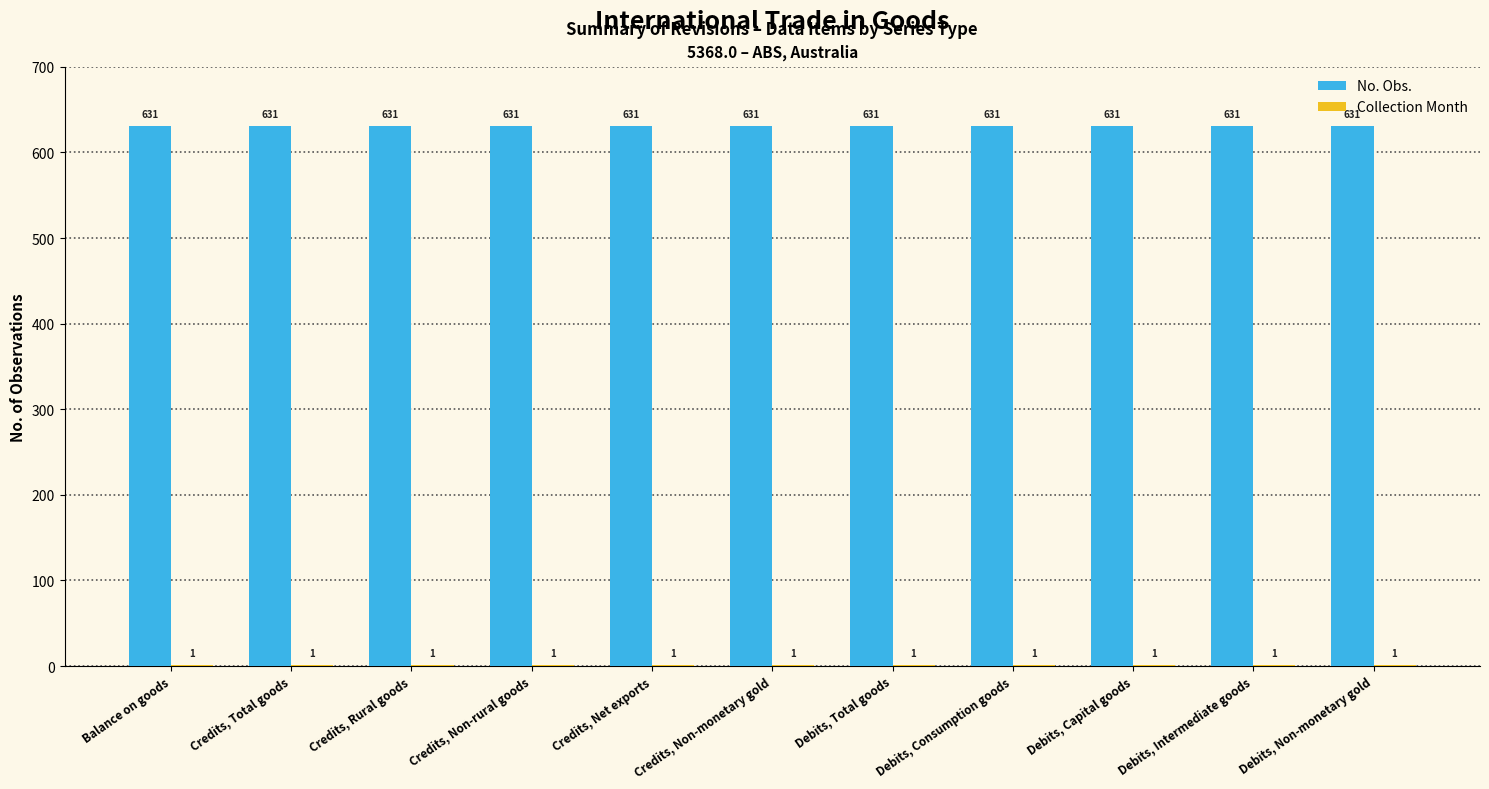

The No. Obs. series shows 329 at Balance on goods. True or false?

False